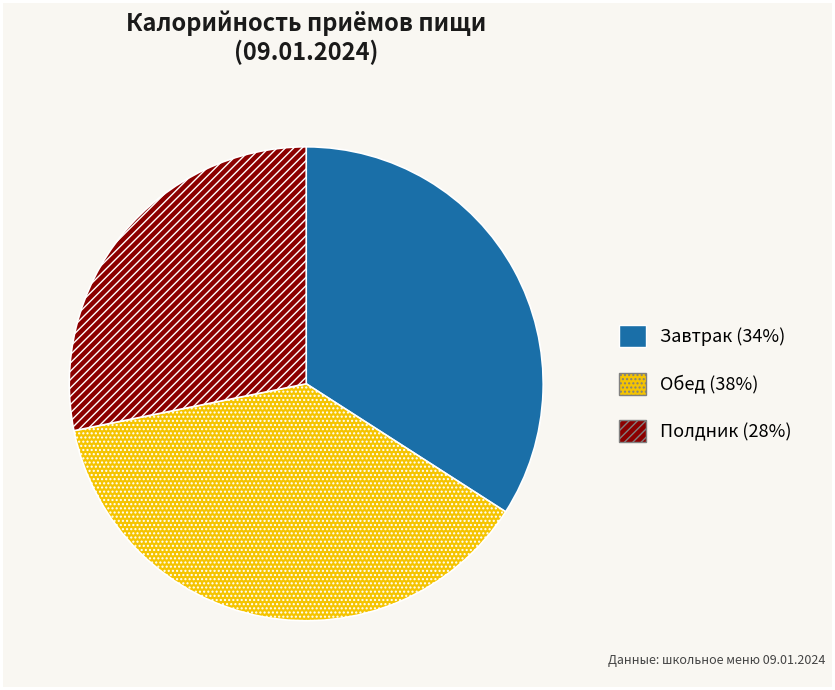

How many segments does this pie chart have?

3